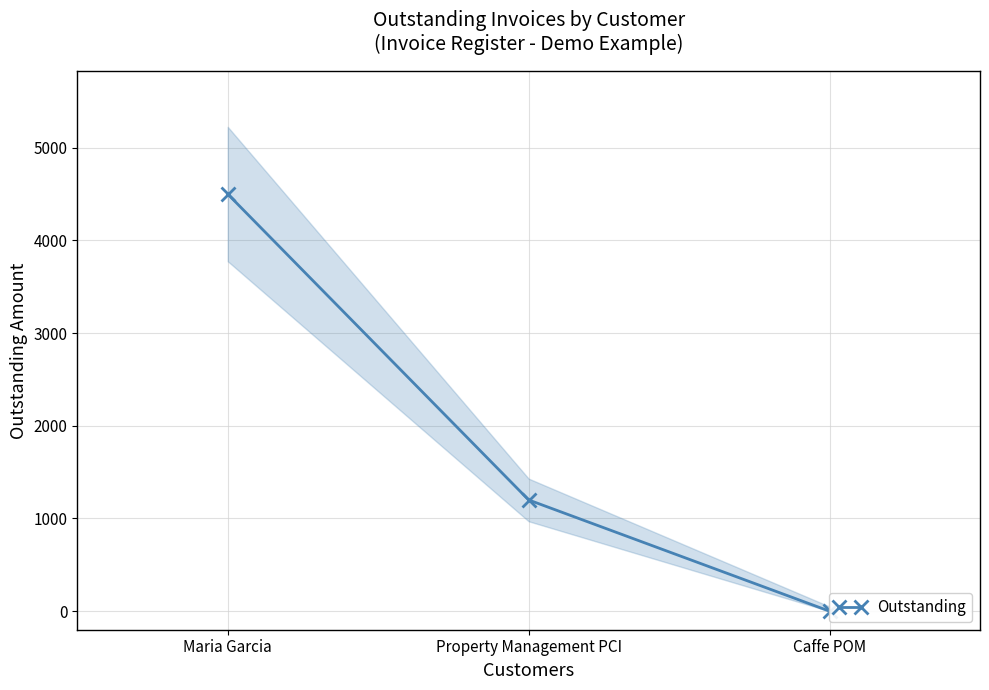

True or false: the data shows 1200 at Property Management PCI.

True